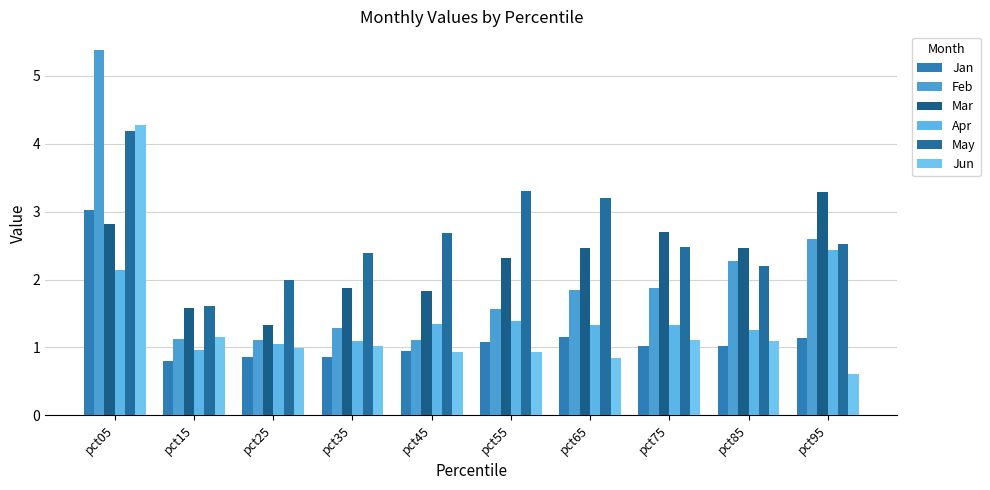

Does the chart contain stacked bars?

No